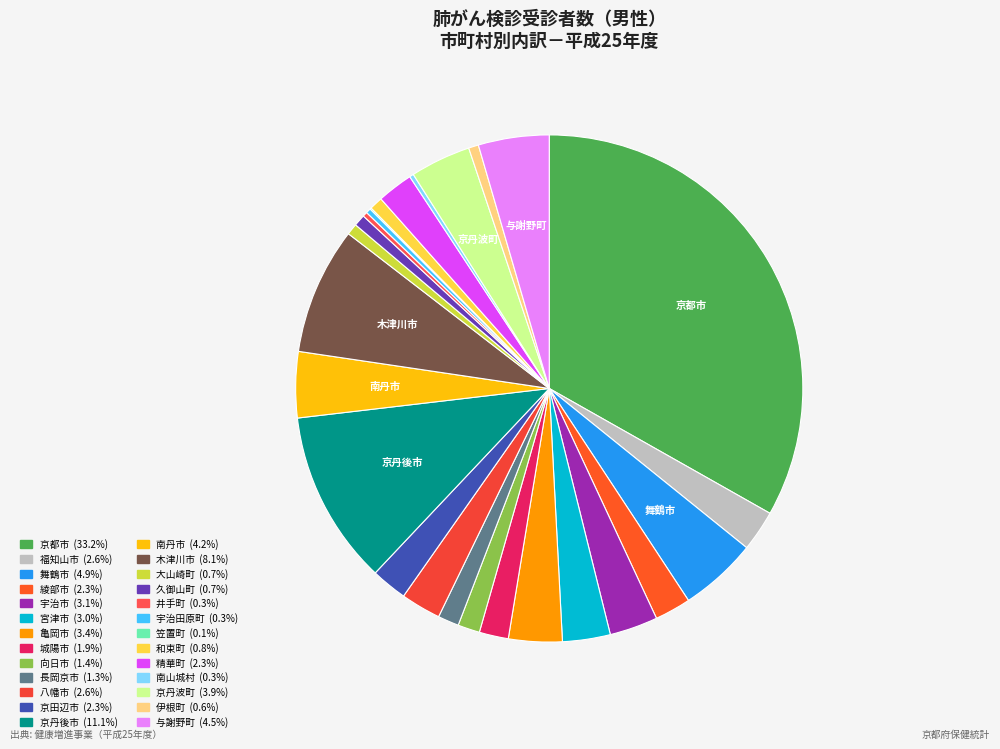

What is the change in value from 井手町 to 宇治田原町?

+6